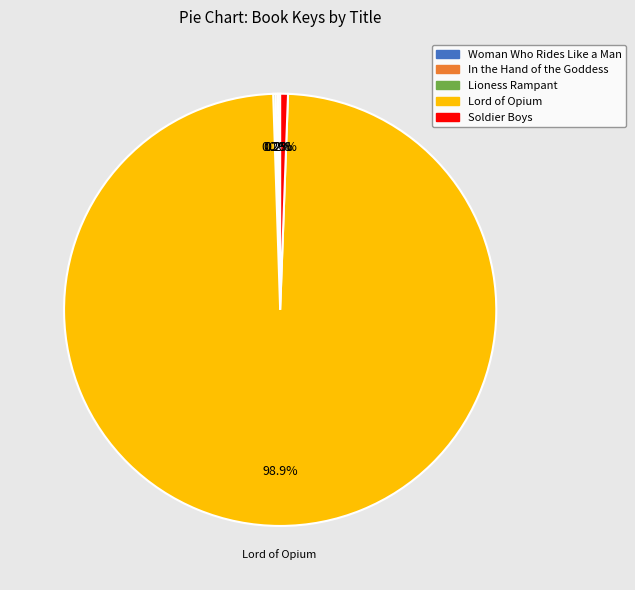

Which slice is the largest?

Lord of Opium